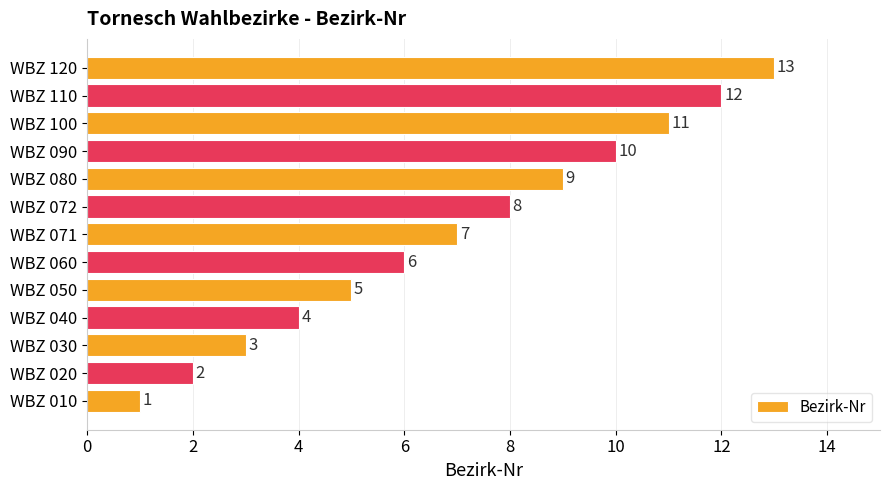

What is the difference between the maximum and minimum values?

12